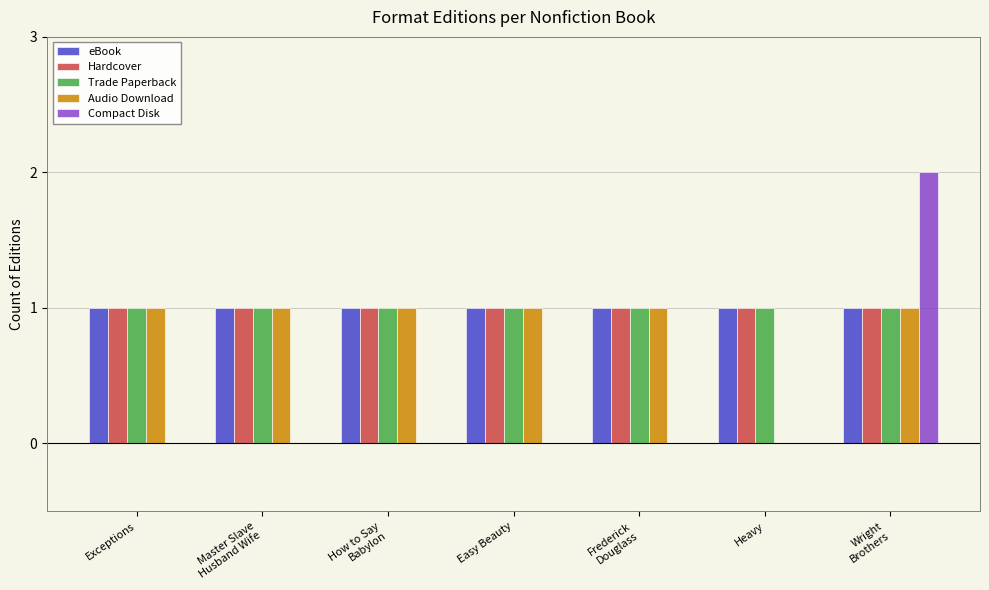

Are the bars grouped side by side (vs. stacked)?

Yes